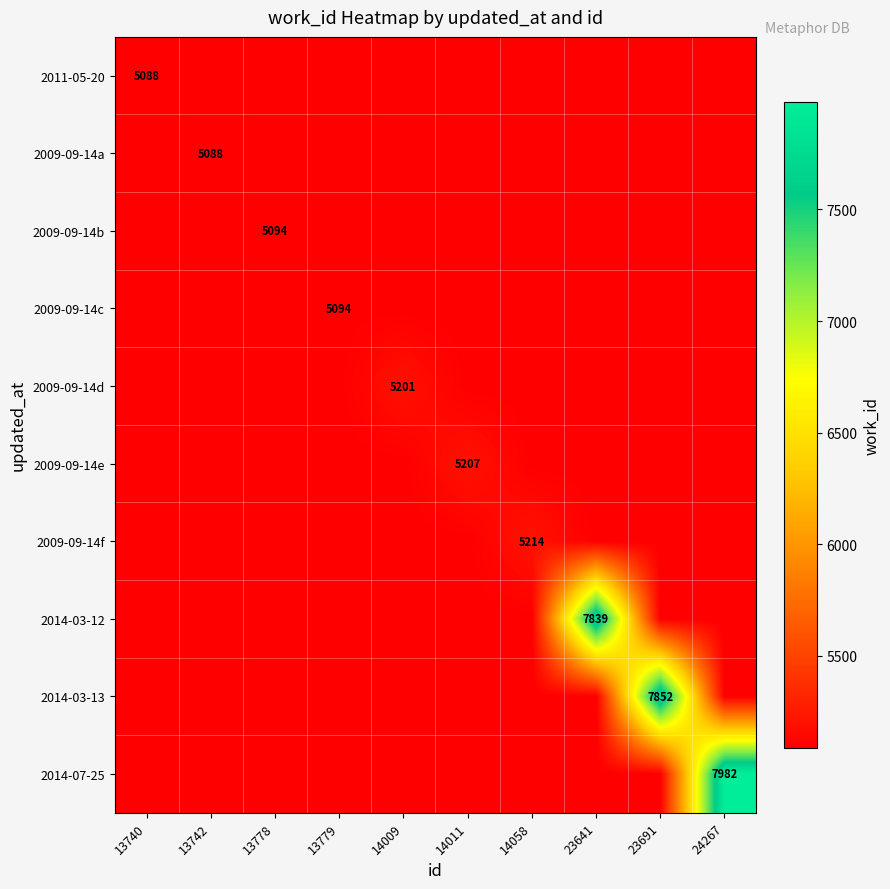

The 2014-03-13 series shows 7852 at 23691. True or false?

True